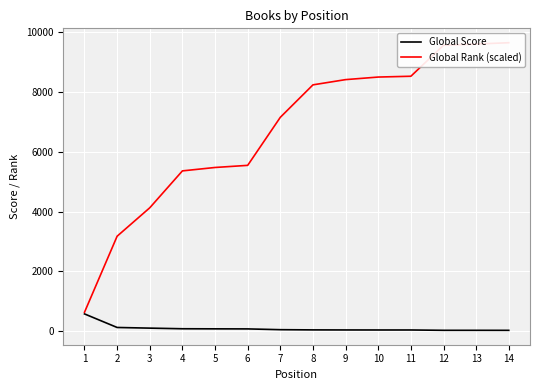

At how many categories does at least one series exceed 2761?

13